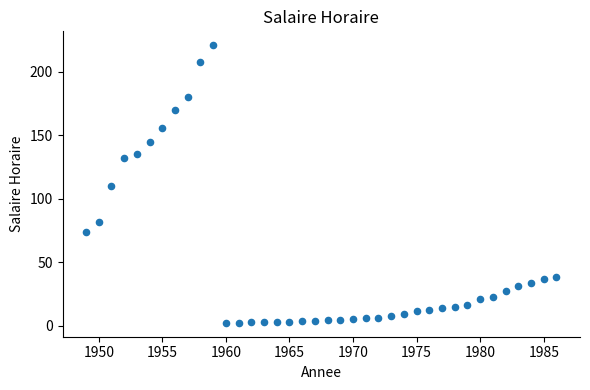

What is the range of X values (max minus min)?

37.0